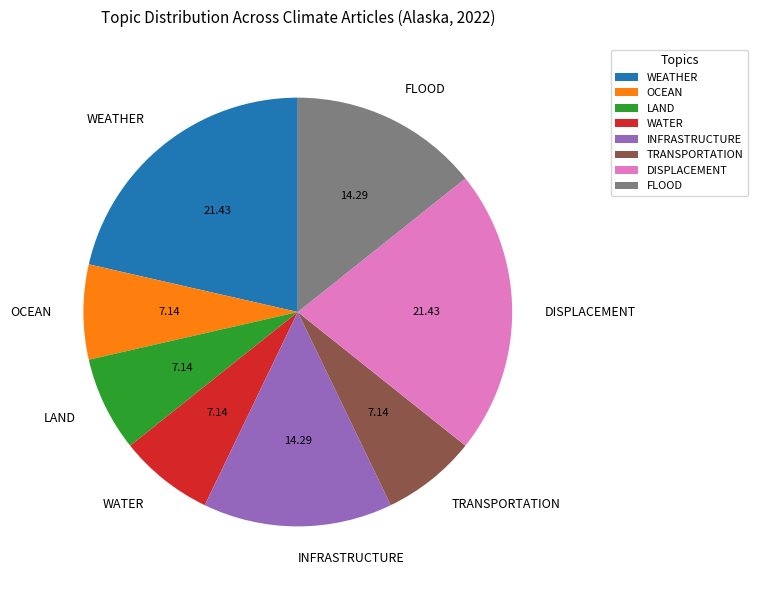

Which has a higher value, OCEAN or WEATHER?

WEATHER